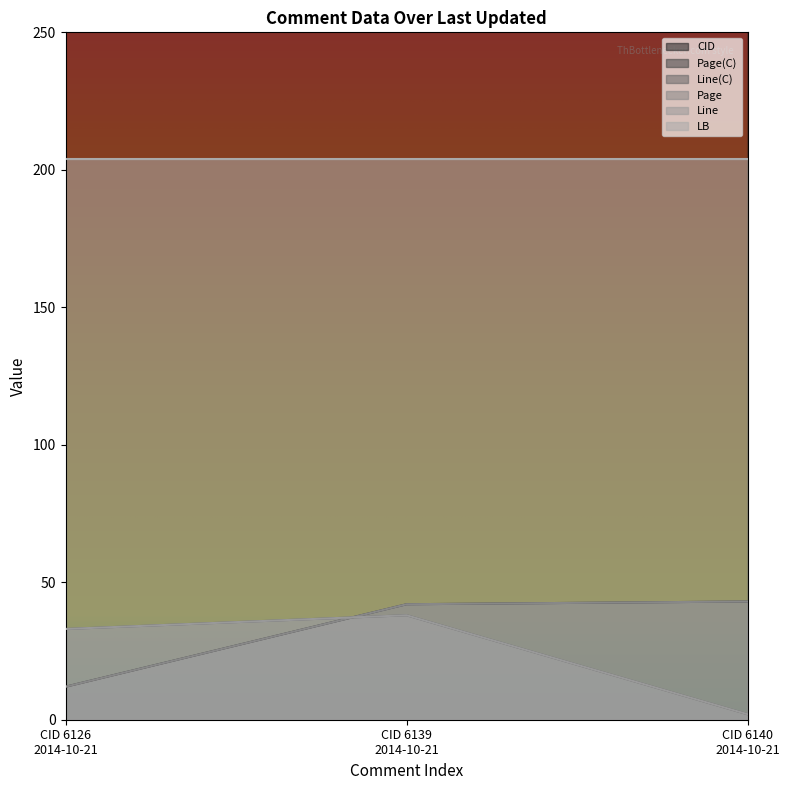

Which series has the largest total across all categories?

CID